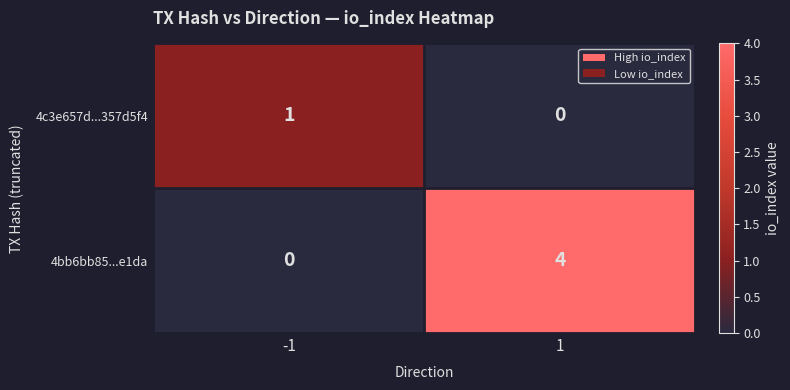

What is the approximate value of 4bb6bb85...e1da at 1?

4